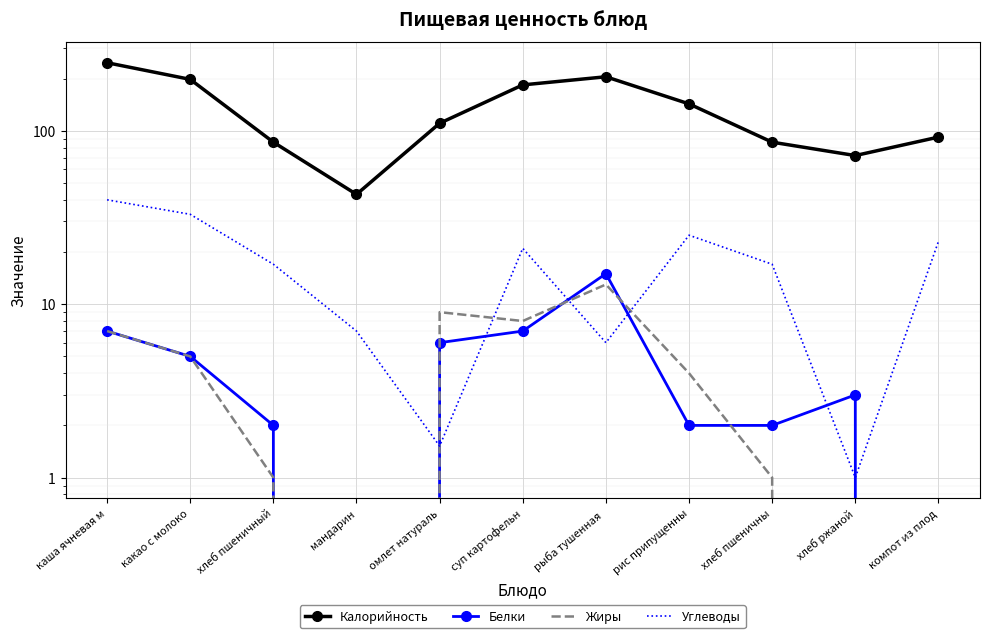

At which label is Белки closest to 7?

каша ячневая м